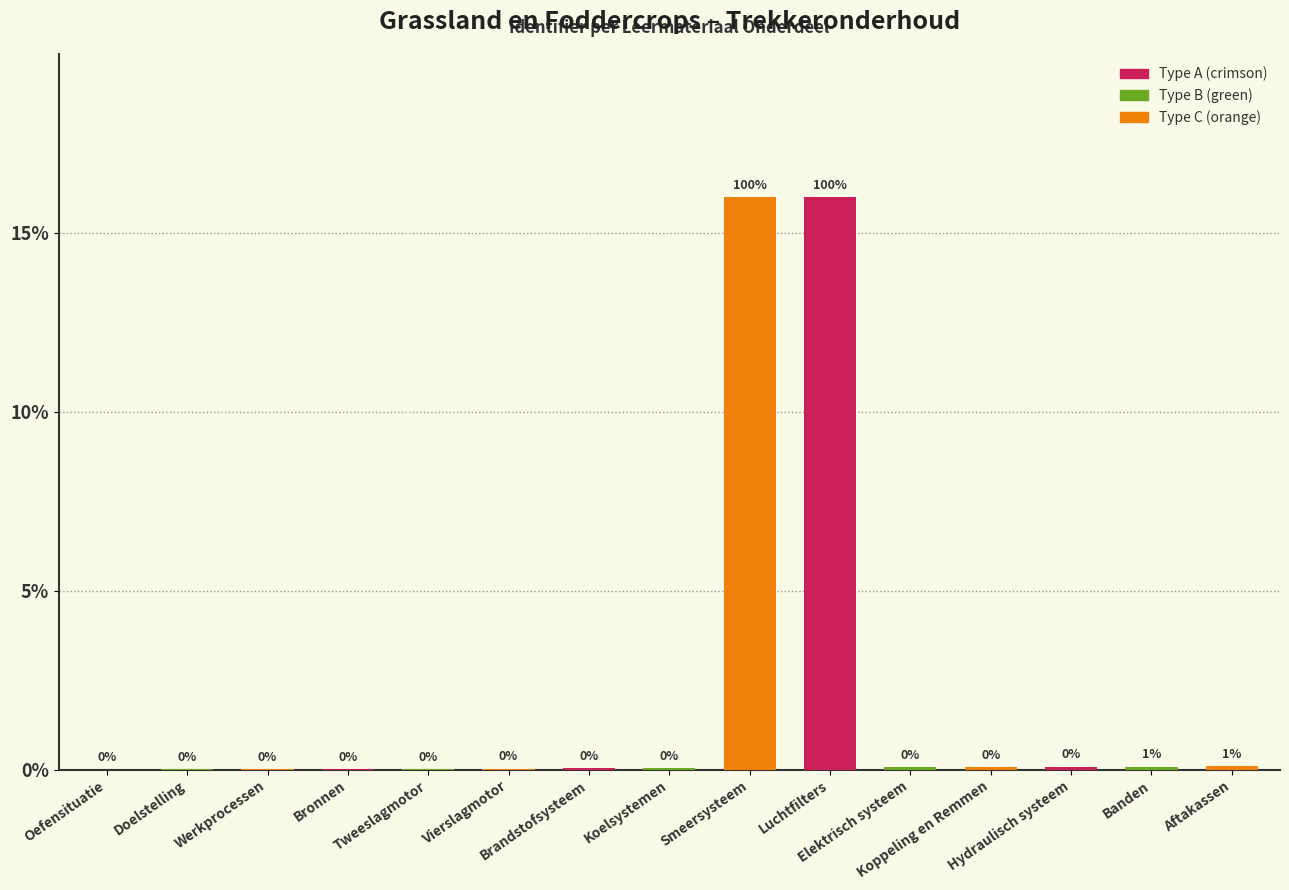

What is the maximum value shown in the chart?

16.0